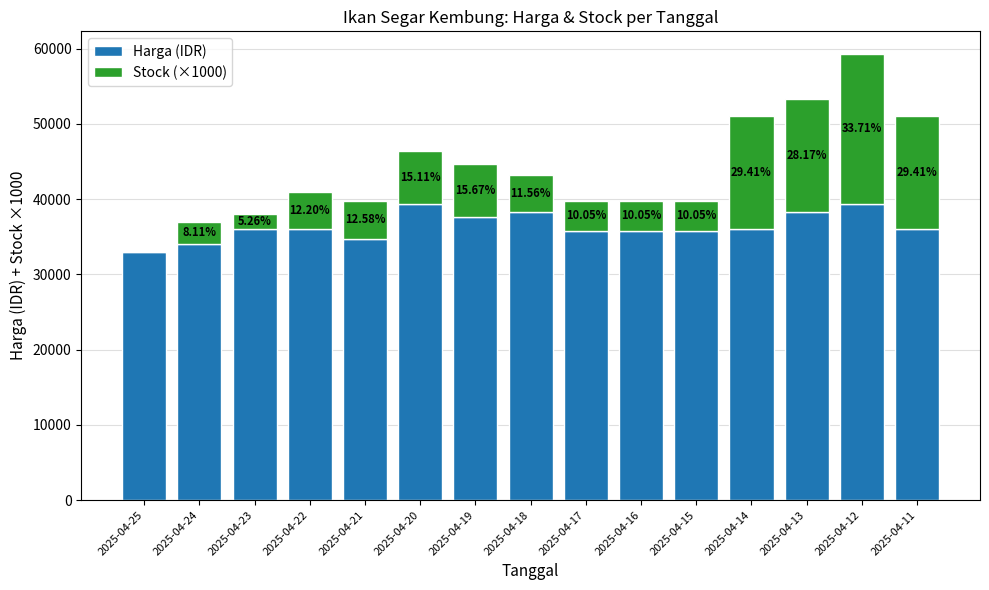

At which category is the sum across all series the highest?

2025-04-12